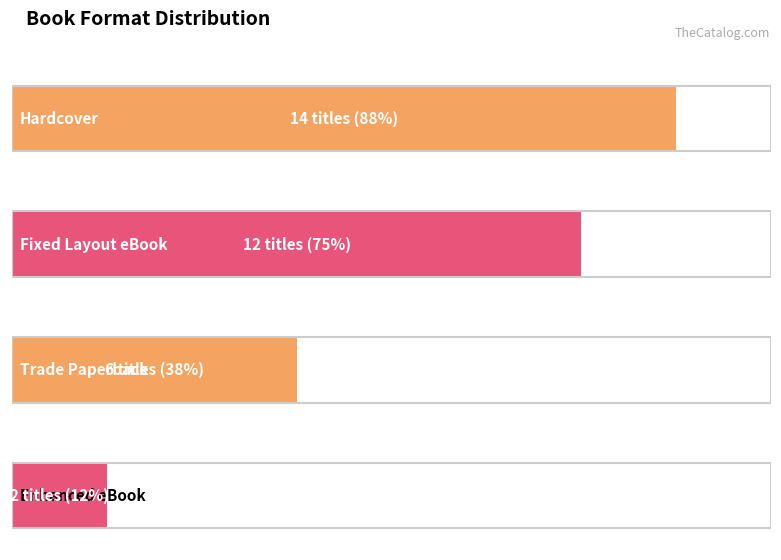

Count the values in the range 6 to 14.

3